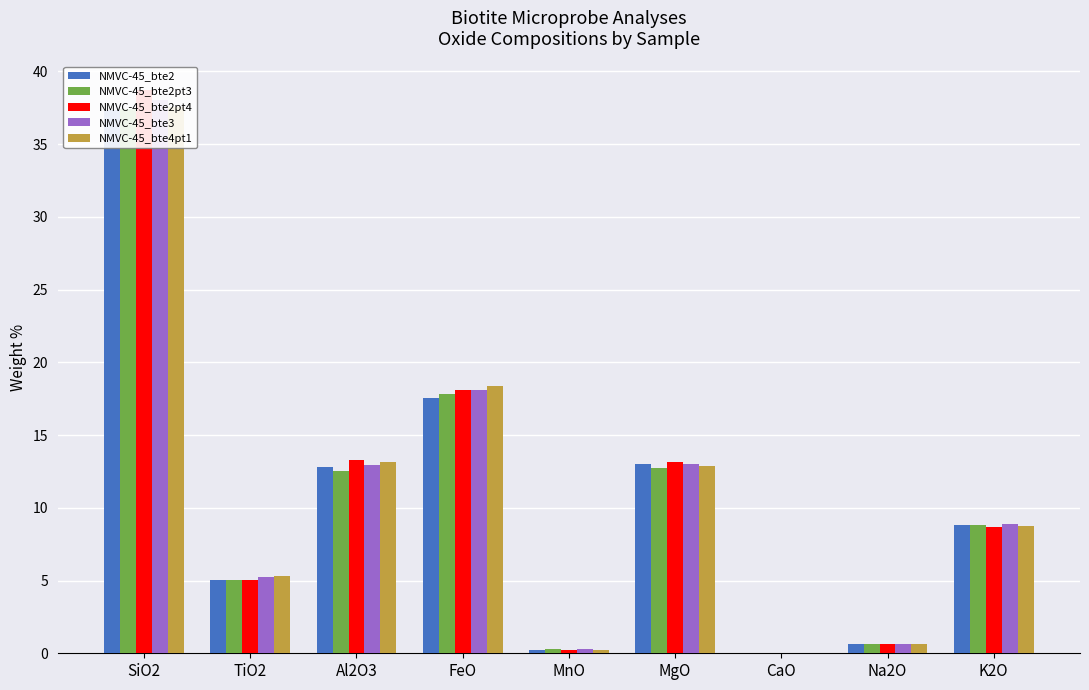

Reading right to left, transcribe all the data shown in this chart.

NMVC-45_bte2: K2O=8.8	Na2O=0.6	CaO=0.0	MgO=13.0	MnO=0.2	FeO=17.6	Al2O3=12.8	TiO2=5.1	SiO2=37.4
NMVC-45_bte2pt3: K2O=8.8	Na2O=0.7	CaO=0.0	MgO=12.8	MnO=0.3	FeO=17.8	Al2O3=12.6	TiO2=5.0	SiO2=37.4
NMVC-45_bte2pt4: K2O=8.7	Na2O=0.7	CaO=0.0	MgO=13.1	MnO=0.2	FeO=18.1	Al2O3=13.3	TiO2=5.0	SiO2=38.7
NMVC-45_bte3: K2O=8.9	Na2O=0.6	CaO=0.0	MgO=13.0	MnO=0.3	FeO=18.1	Al2O3=13.0	TiO2=5.2	SiO2=38.0
NMVC-45_bte4pt1: K2O=8.8	Na2O=0.6	CaO=0.0	MgO=12.9	MnO=0.2	FeO=18.4	Al2O3=13.1	TiO2=5.3	SiO2=37.5